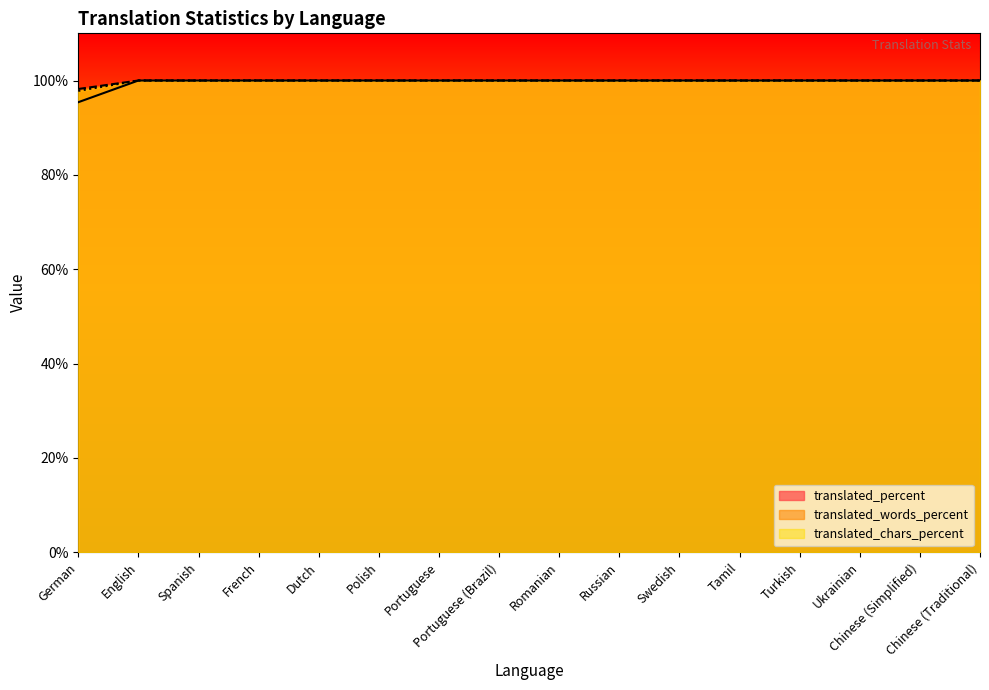

The value of translated_words_percent at Dutch is 179.4. True or false?

False